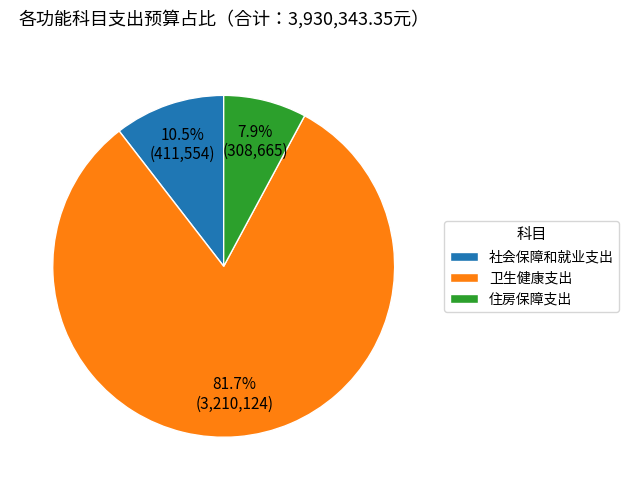

Which slice is the largest?

卫生健康支出